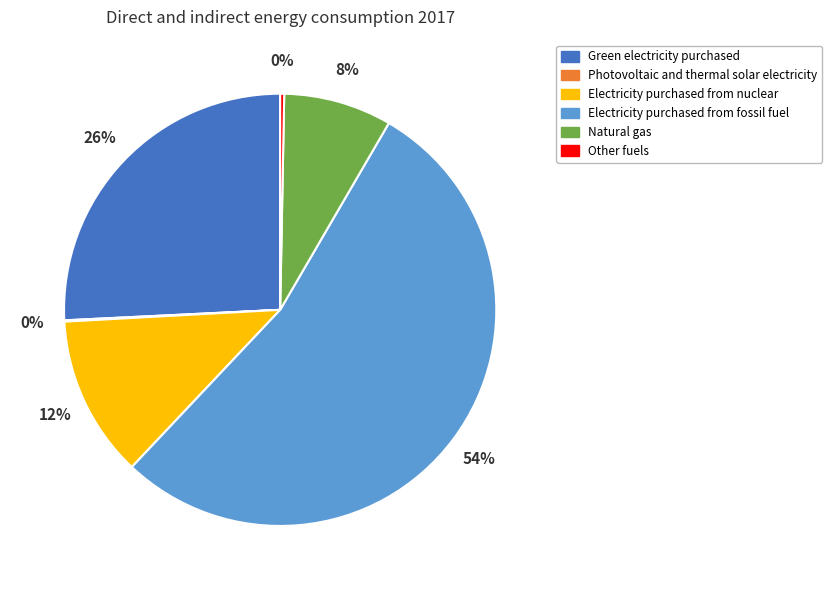

Is there a majority slice in this chart?

Yes